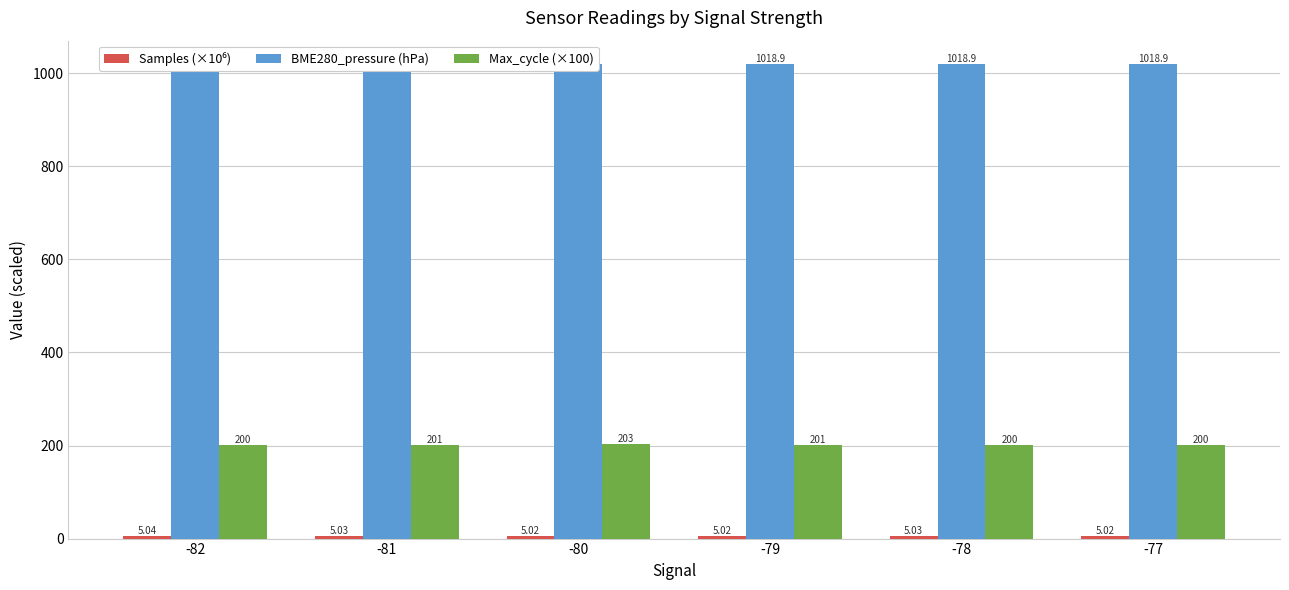

Is it true that Samples (×10⁶) equals 8.7 at -79?

False